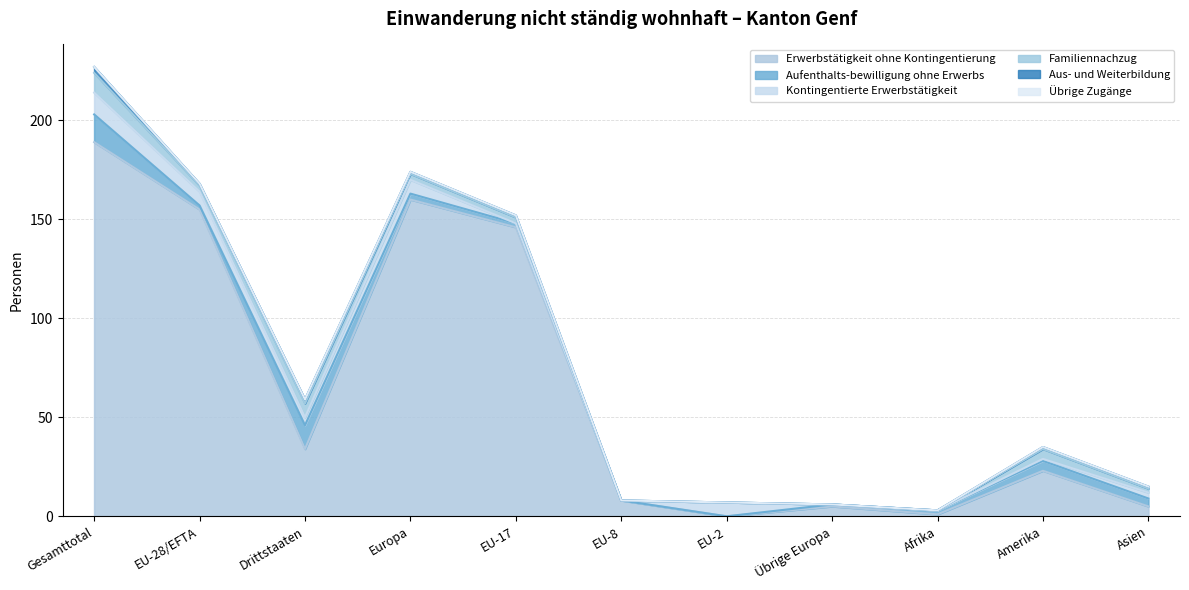

Which series has the largest range (max minus min)?

Erwerbstätigkeit ohne Kontingentierung